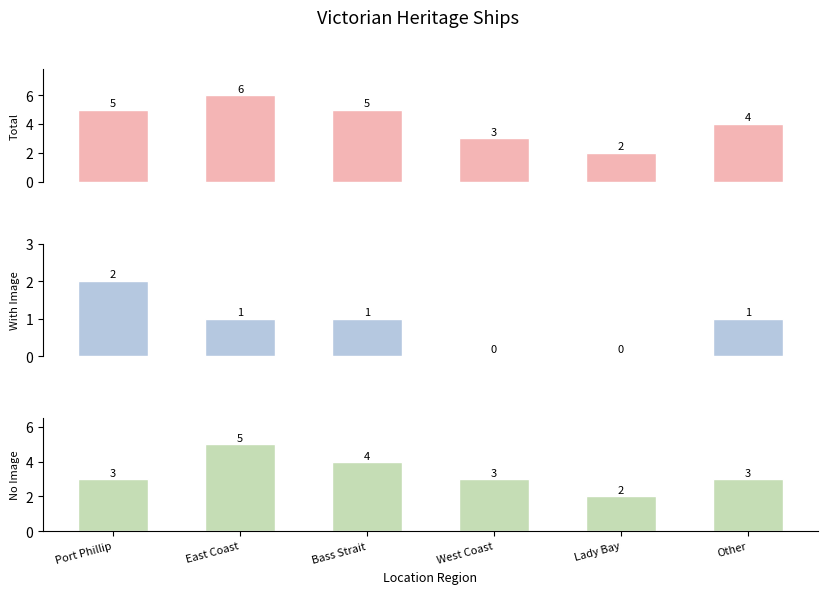

At how many categories does at least one series exceed 2?

5